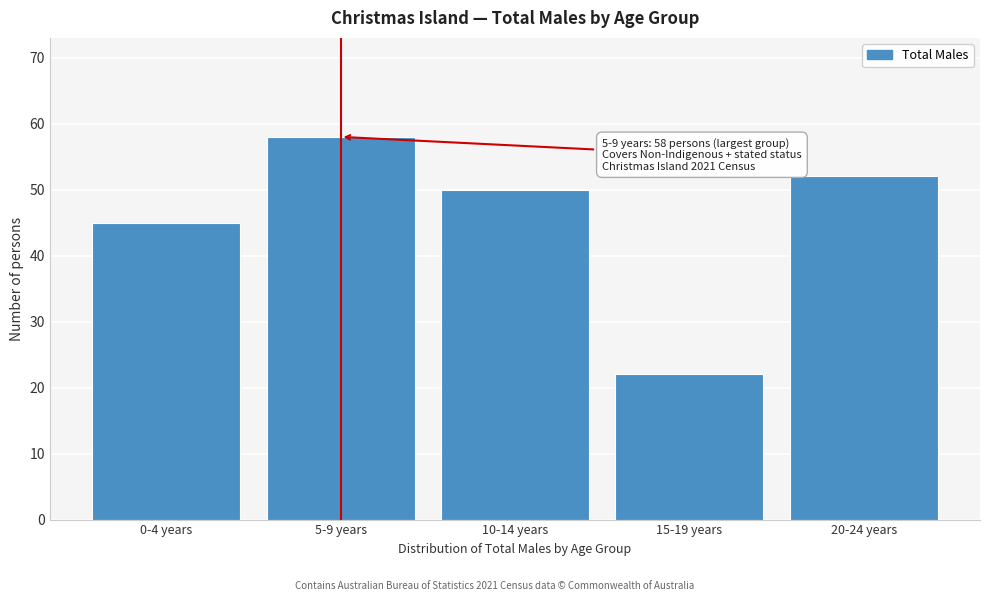

Reading left to right, extract all data points from this chart.

0-4 years=45	5-9 years=58	10-14 years=50	15-19 years=22	20-24 years=52